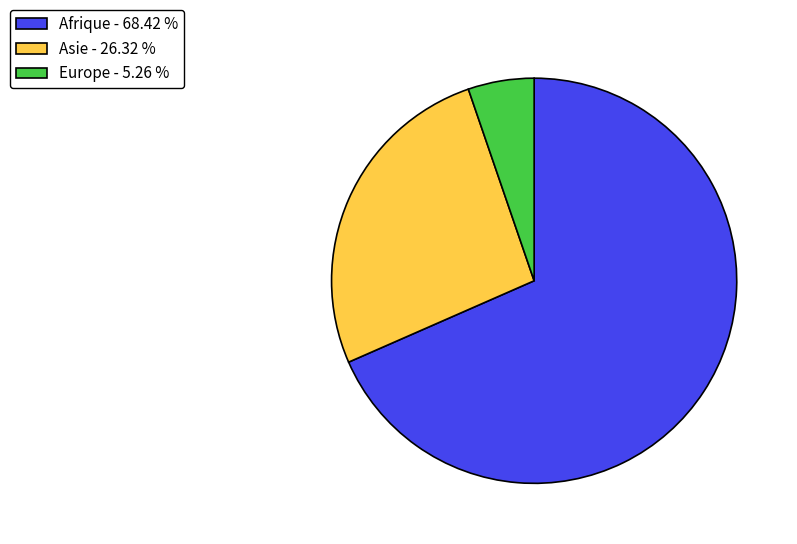

Is Asie - 26.32 % the majority of the pie?

No